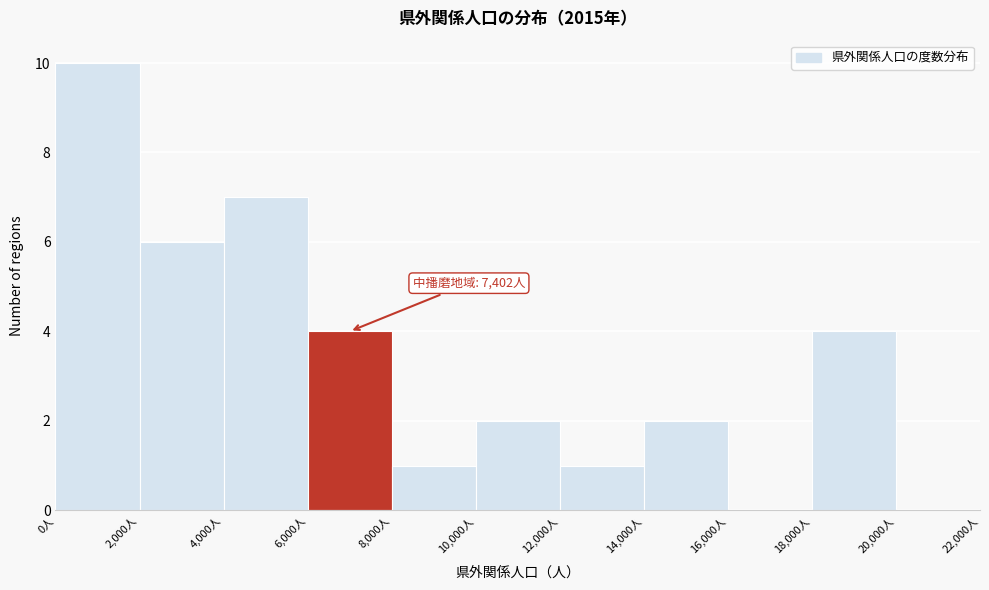

Over which range of the x-axis is the bar tallest?

0 to 2000